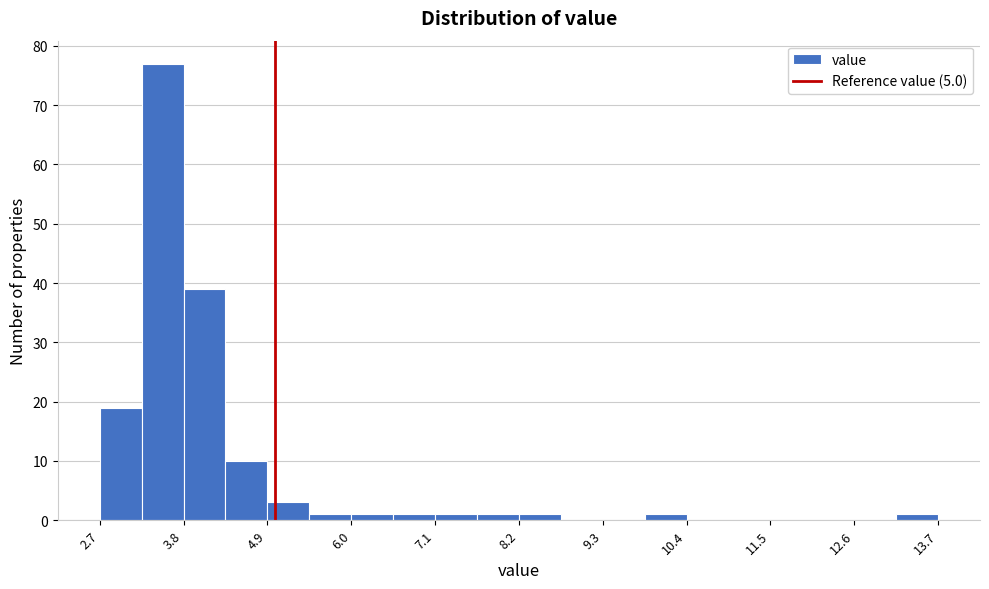

Around what value on the x-axis is the tallest bar? Give the approximate position of its centre, as read against the axis.

3.6